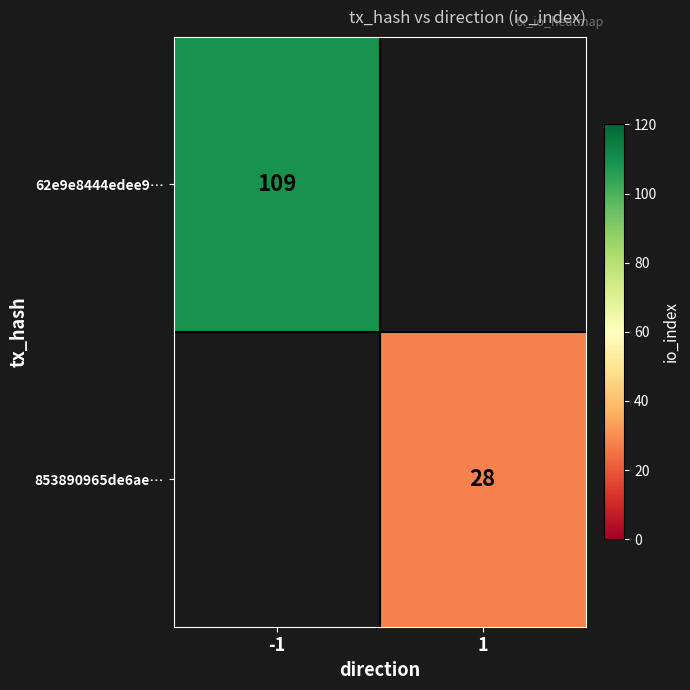

Is the value of 853890965de6ae… at 1 greater than the value of 62e9e8444edee9… at -1?

No